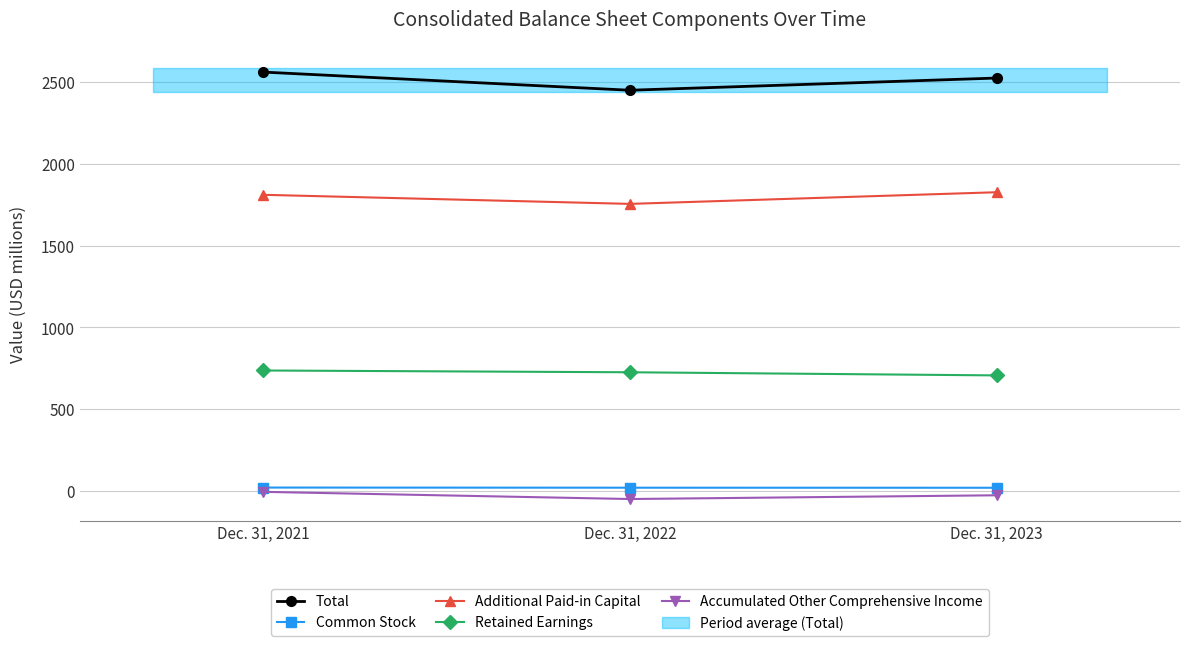

Rank the categories by Total value from lowest to highest.

Dec. 31, 2022, Dec. 31, 2023, Dec. 31, 2021